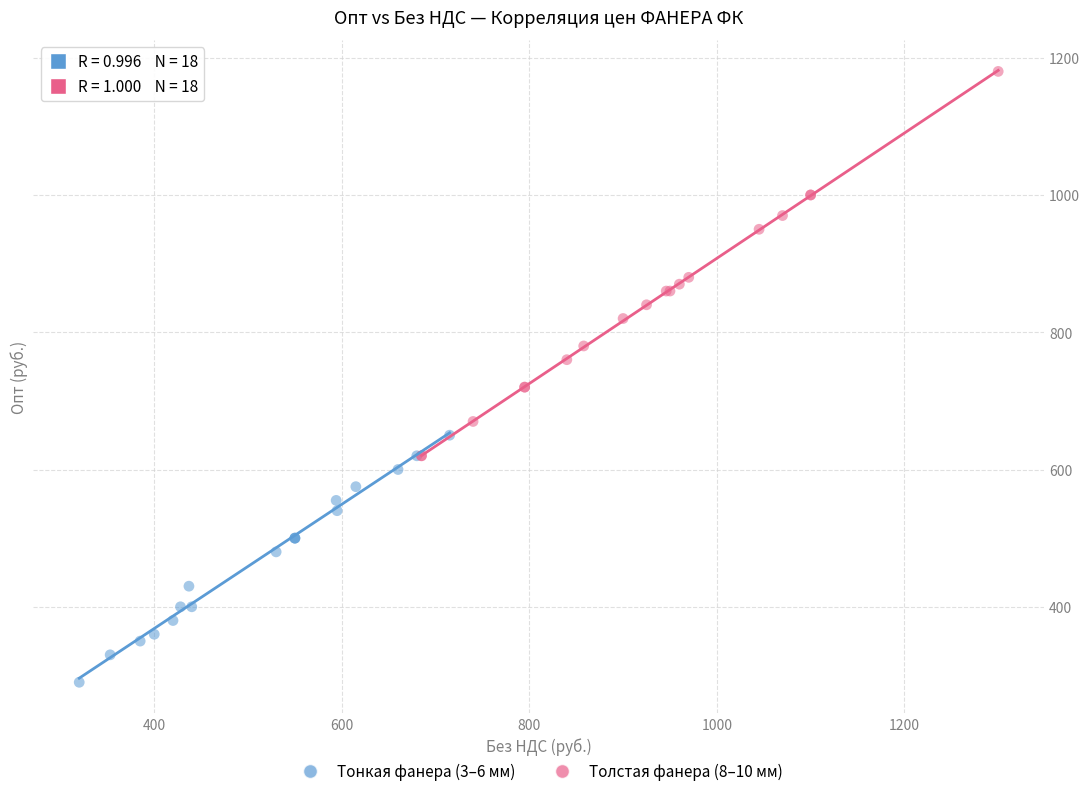

Which series contains the lowest Y value?

Тонкая фанера (3–6 мм)